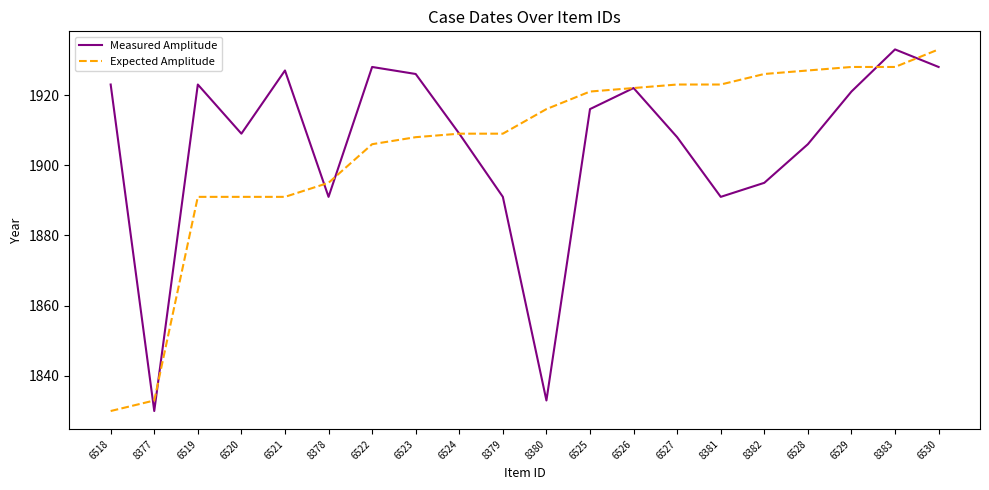

What is the difference between the highest and lowest values at 6519?

32